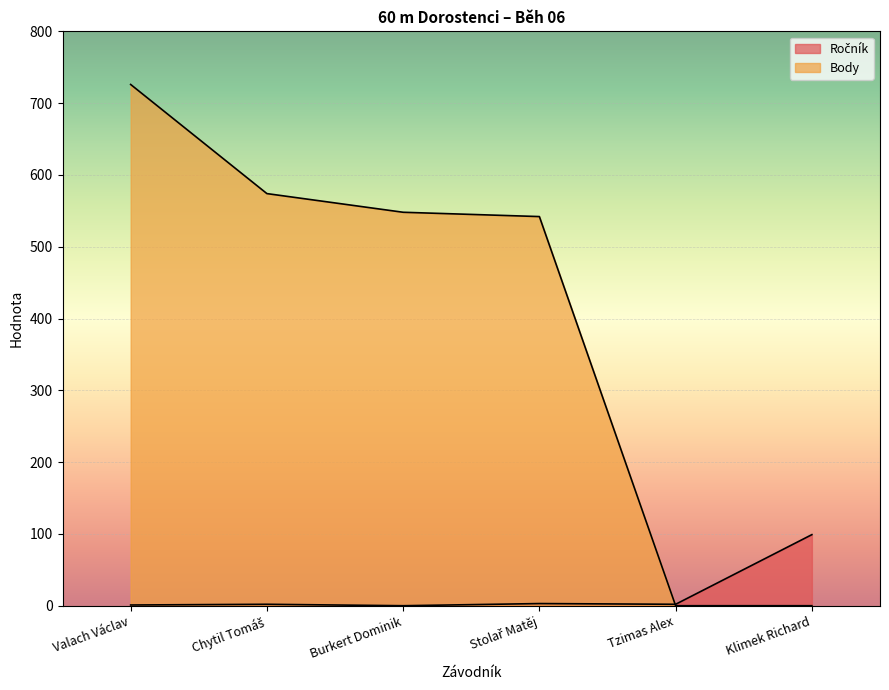

How many values in the Body series exceed 548?

2